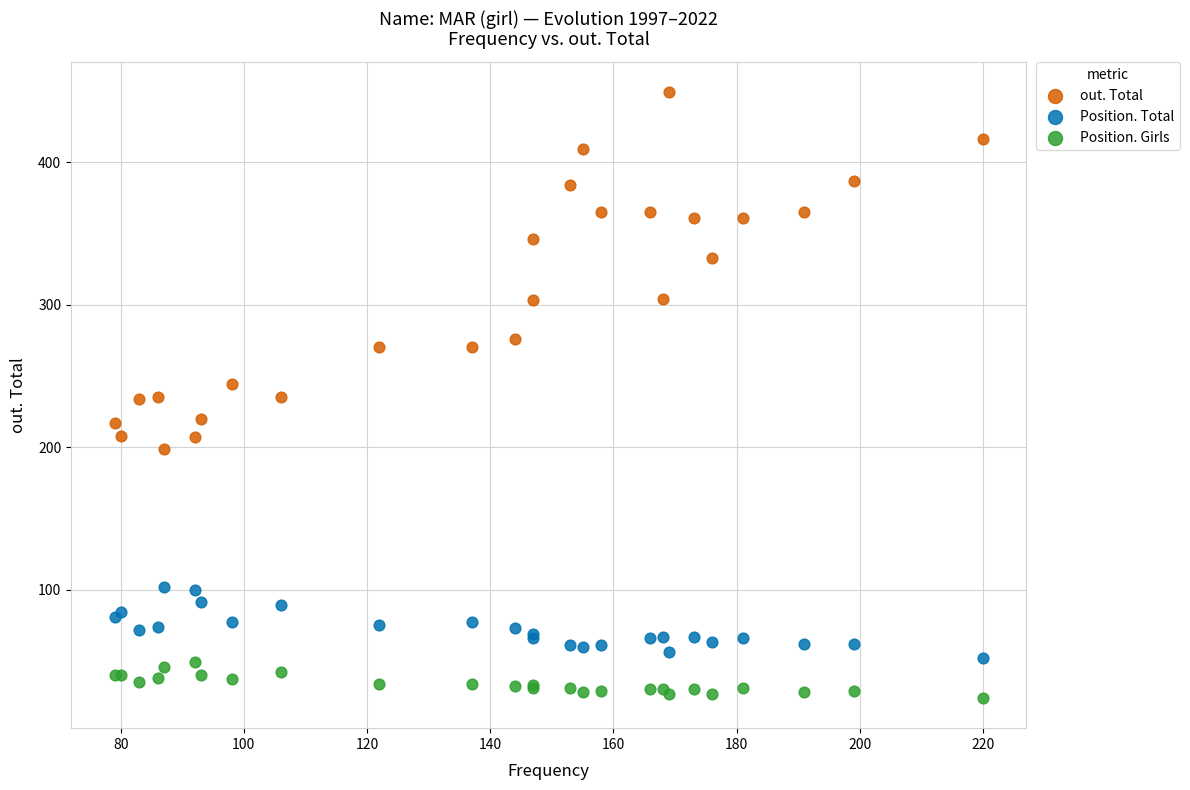

Which series contains the highest Y value?

out. Total